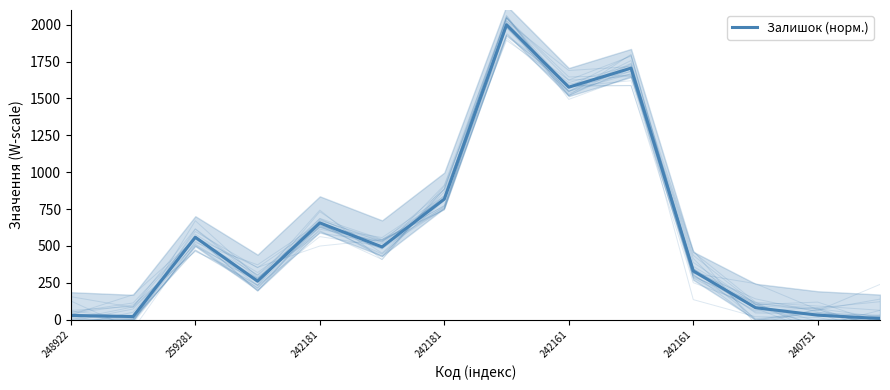

True or false: there are more than 0 points higher than both neighbors.

True